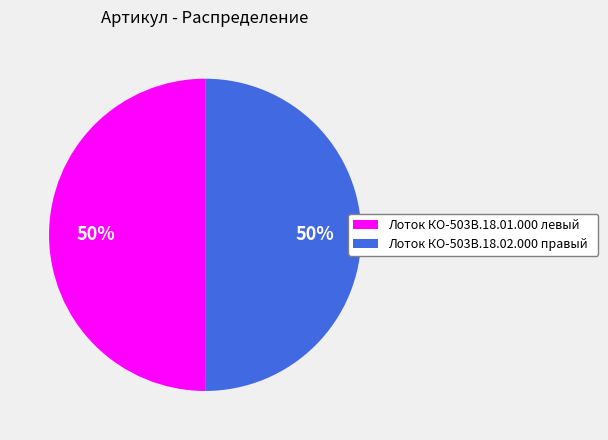

To the nearest percent, what is the combined percentage of Лоток КО-503В.18.01.000 левый and Лоток КО-503В.18.02.000 правый?

100%